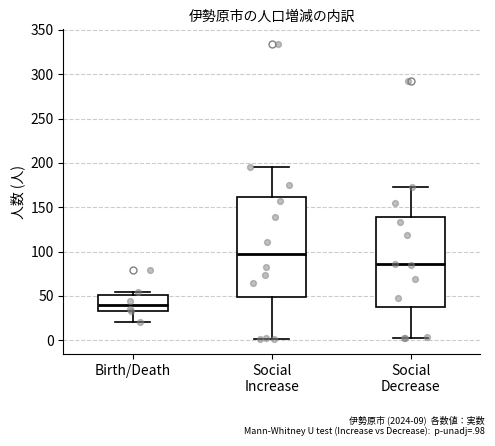

Reading left to right, read every box against the y-axis: the position of its median line, the range the box covers, and the ends of its whiskers. The values are not printed on the chart, so give them approximately, as read against the axis.

Birth/Death: median 40, box 35 to 50, whiskers 20 to 55
Social Increase: median 95, box 50 to 160, whiskers 0 to 195
Social Decrease: median 85, box 35 to 140, whiskers 0 to 175